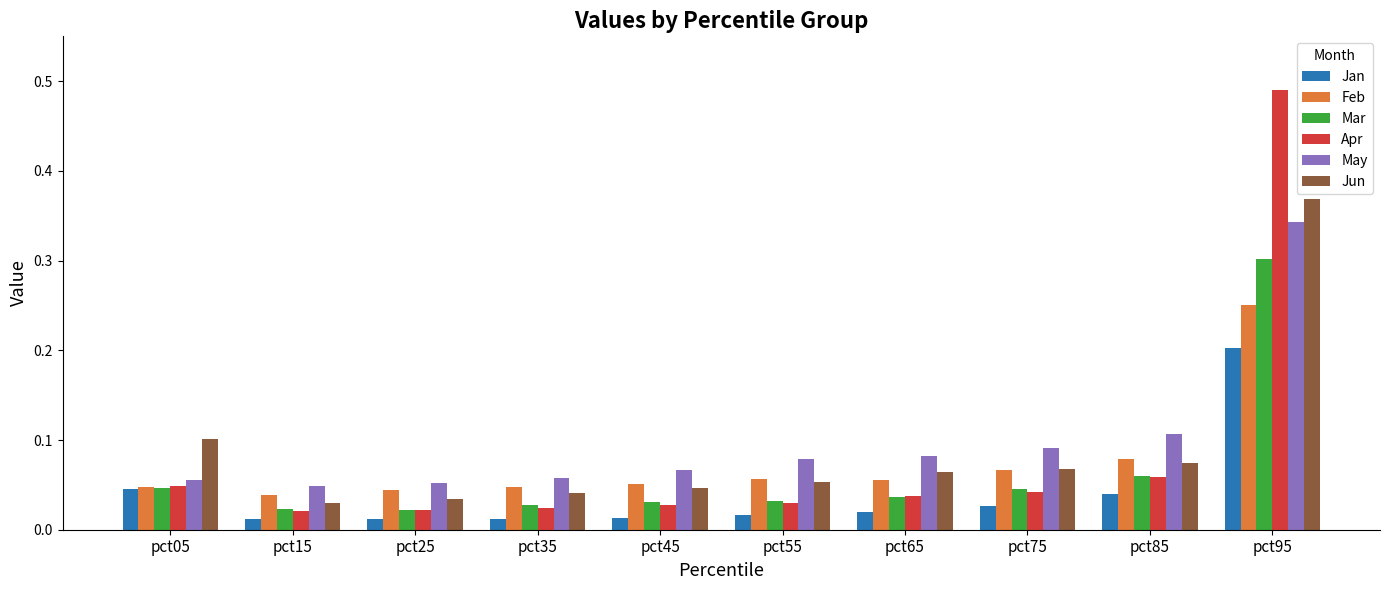

What is the sum of all Mar values?

0.6